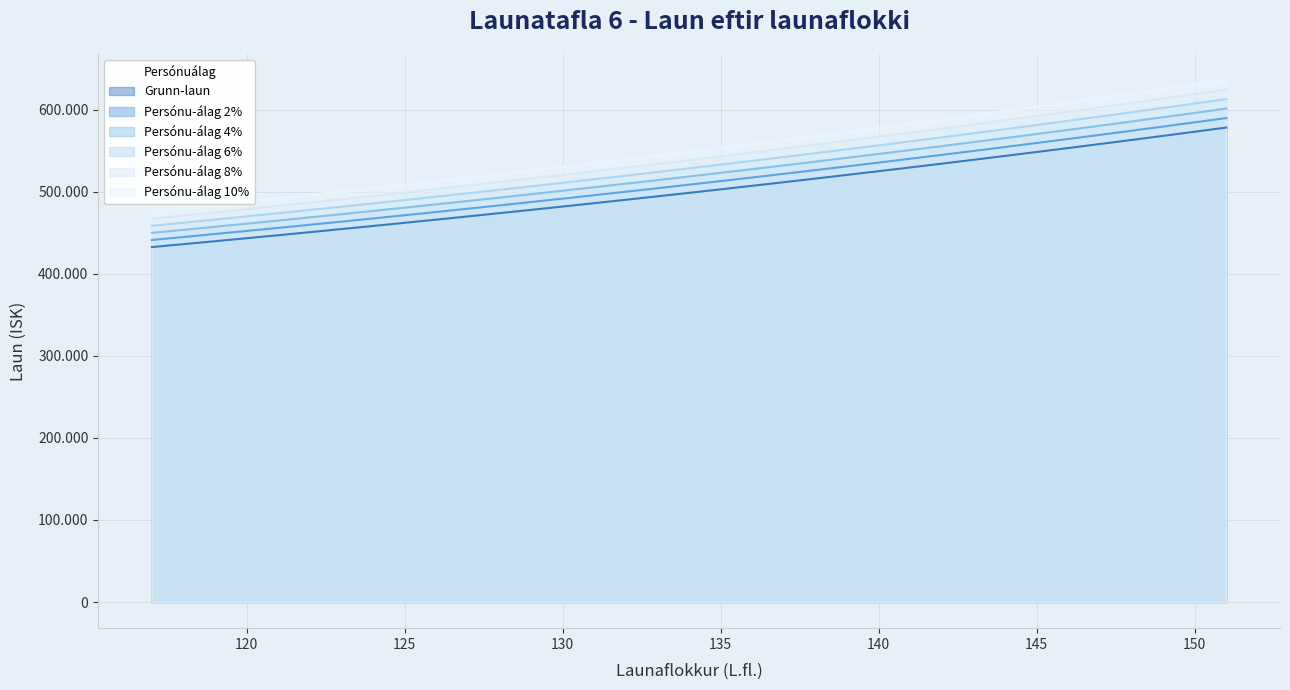

What are all the series names shown in the legend?

Grunn-laun, Persónu-álag 2%, Persónu-álag 4%, Persónu-álag 6%, Persónu-álag 8%, Persónu-álag 10%